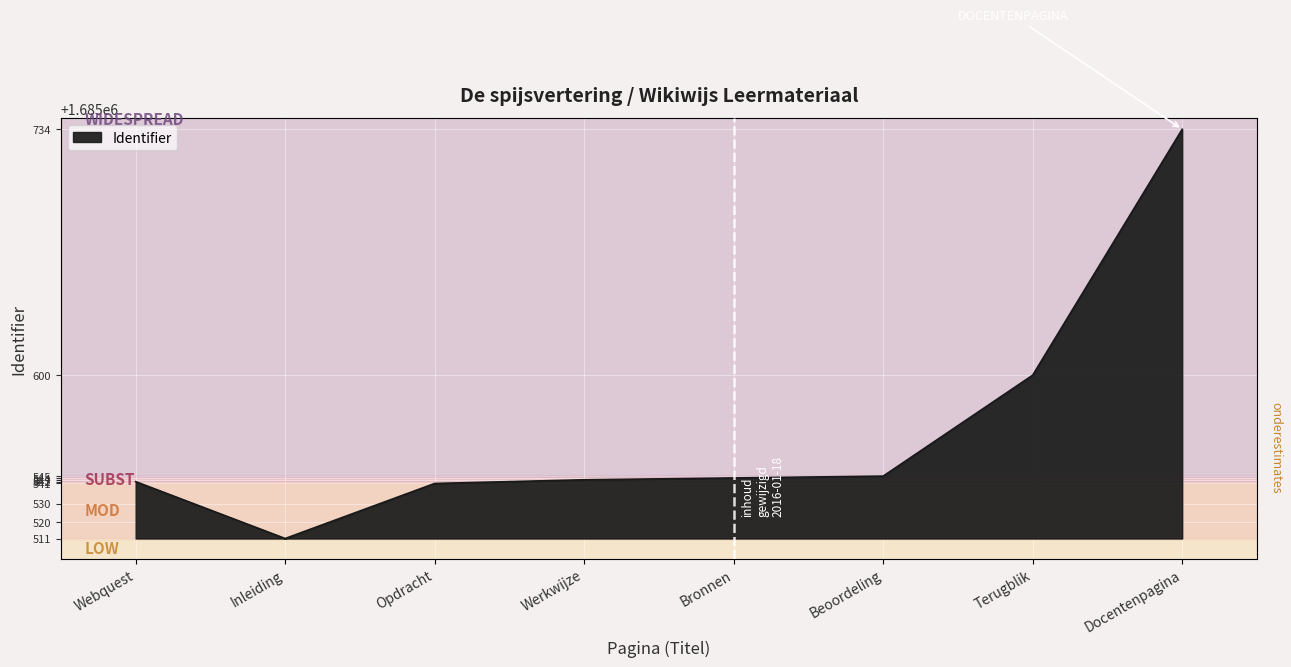

Where is the first local minimum?

Inleiding